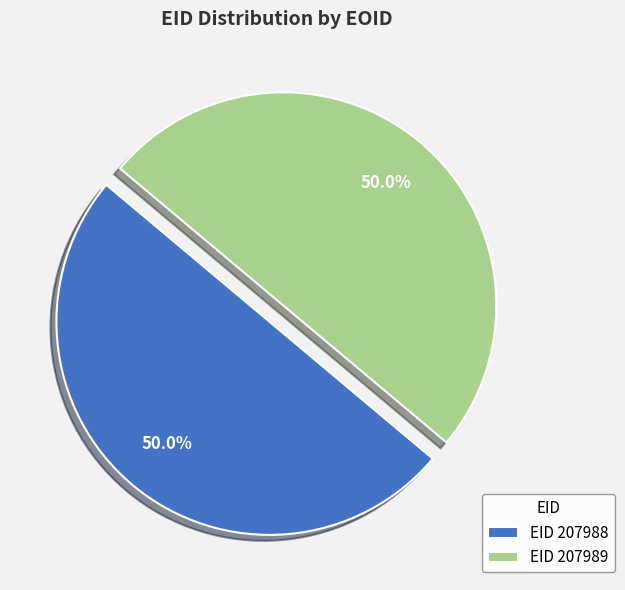

What percentage is NOT represented by EID 207988?

50.0%